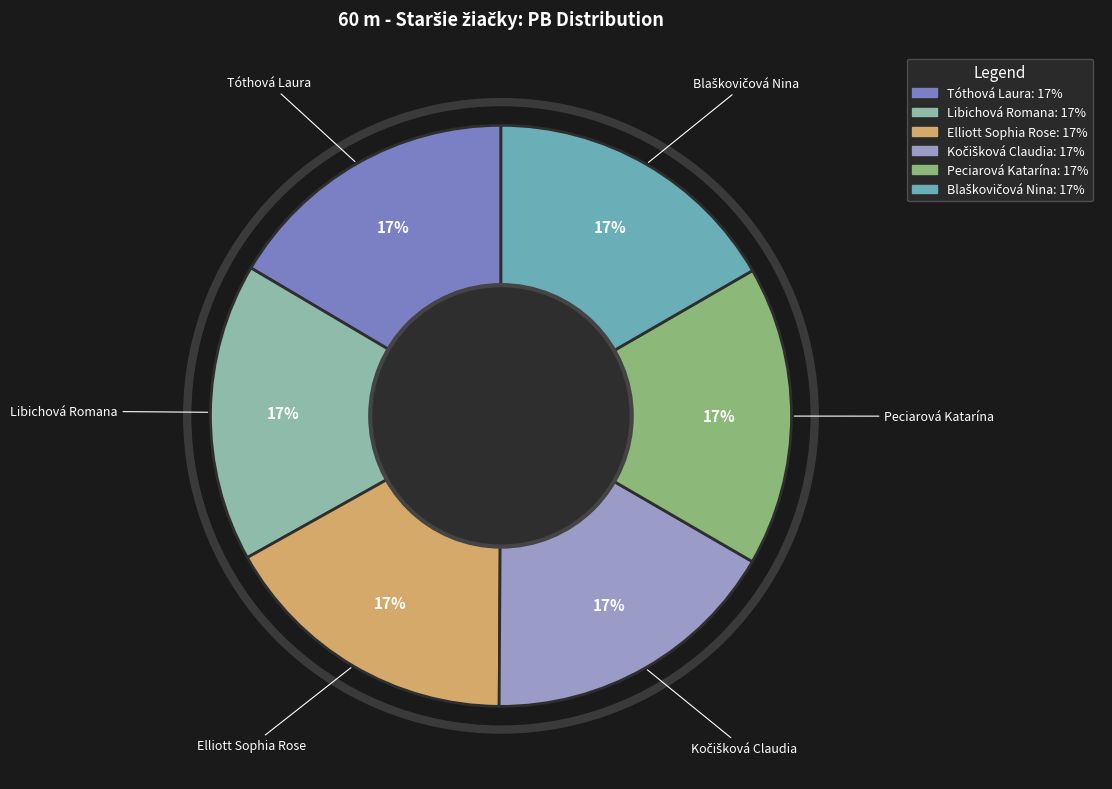

Does any single category account for the majority?

No